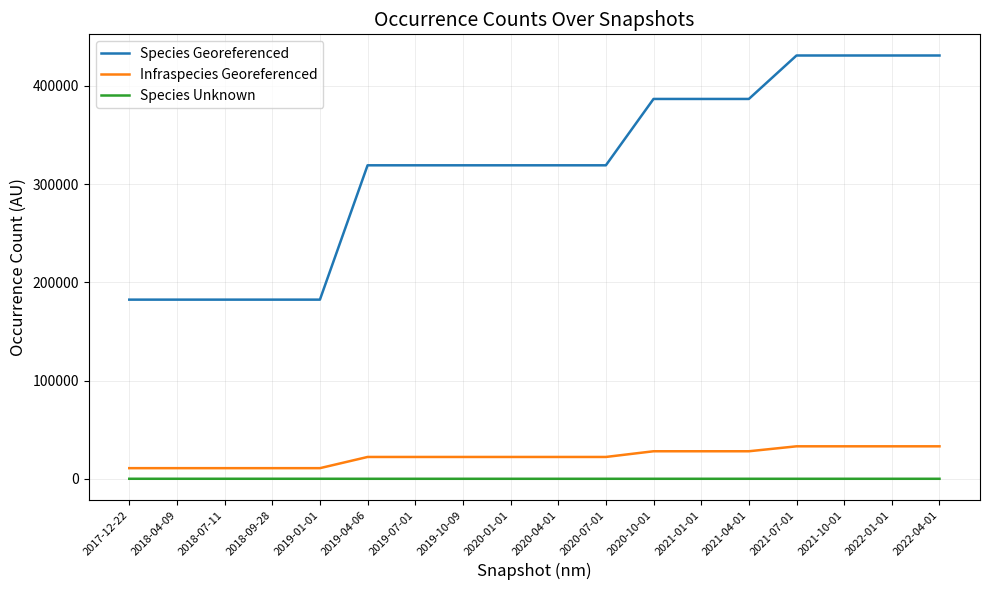

True or false: Species Unknown and Species Georeferenced cross at least once.

False